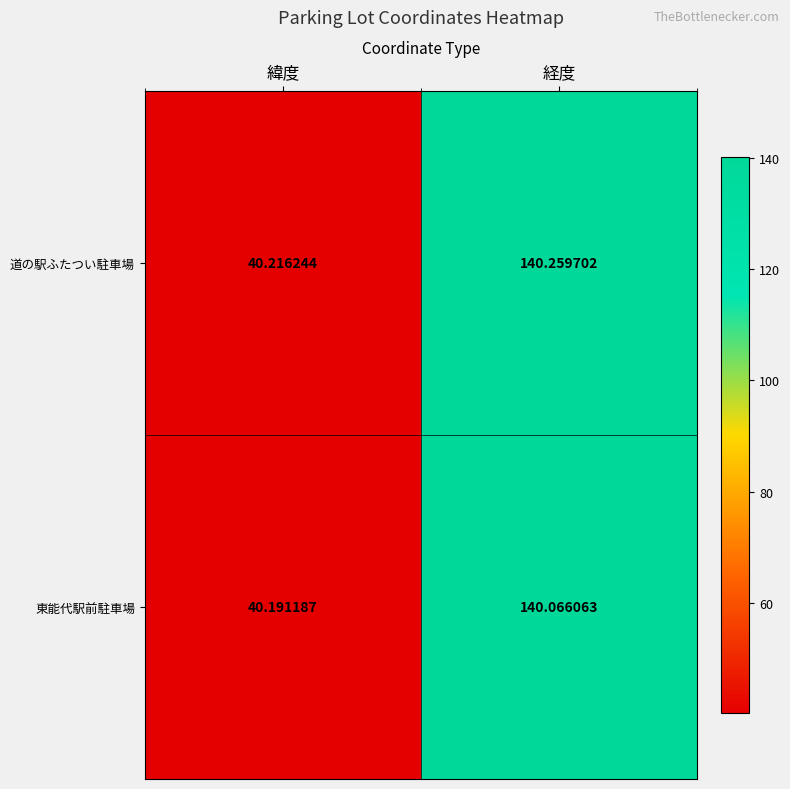

Which category has the lowest value across all series?

緯度